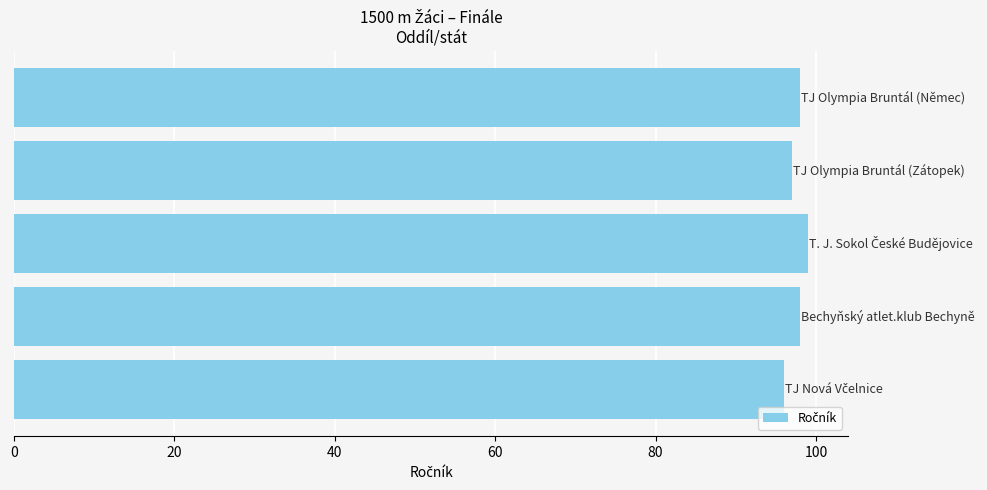

What is the smallest value displayed?

96